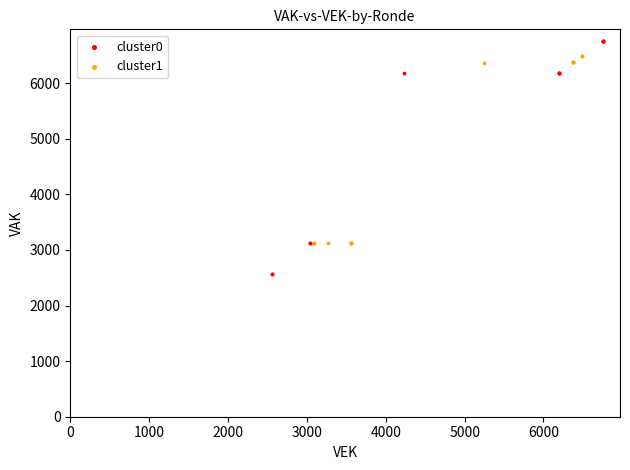

Which series has the widest spread of Y values?

cluster0